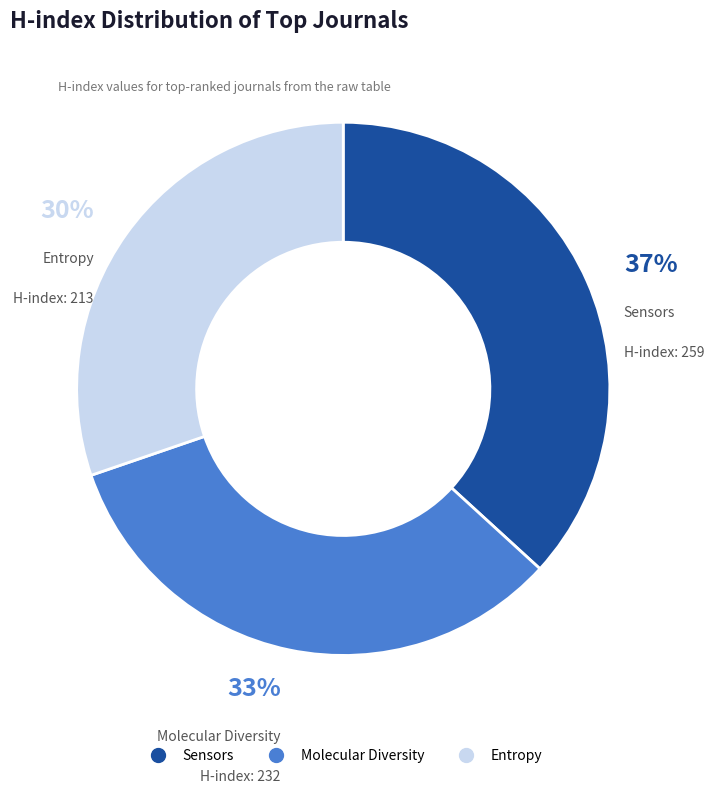

Is the sum of Sensors and Entropy greater than half?

Yes